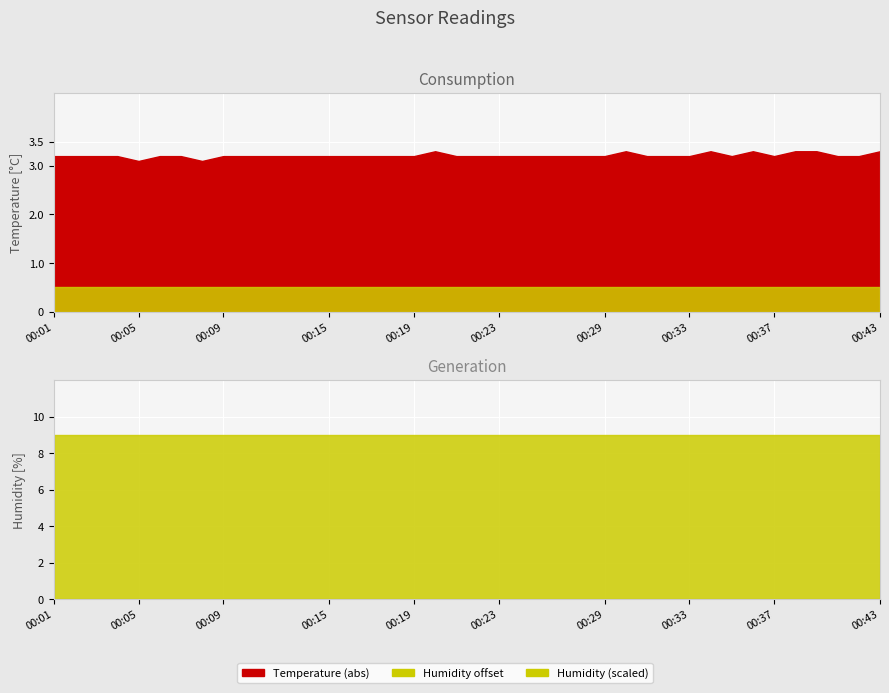

True or false: humidity and temperature intersect in this chart.

False